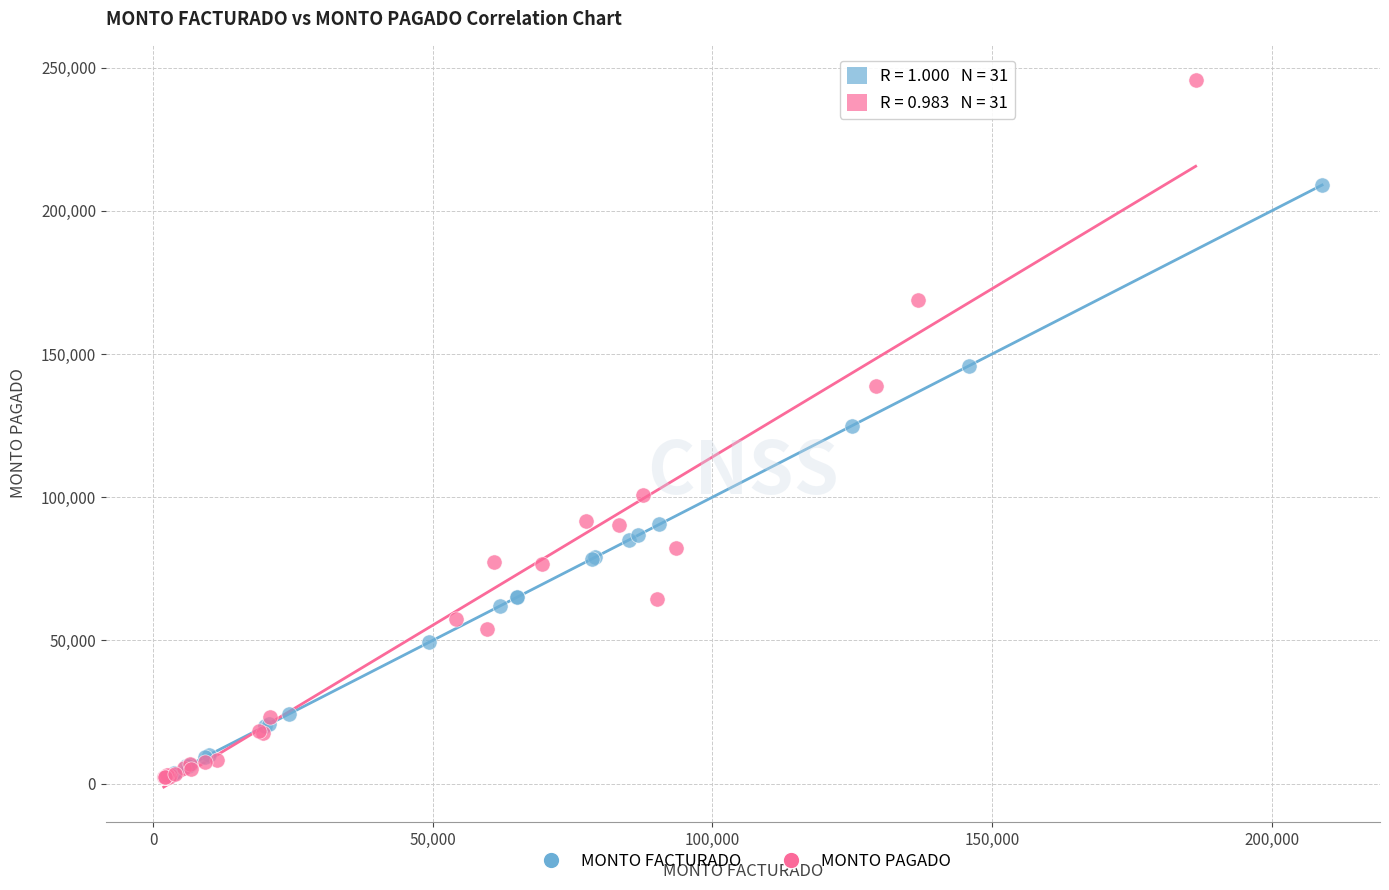

Which series reaches the maximum Y coordinate?

MONTO PAGADO